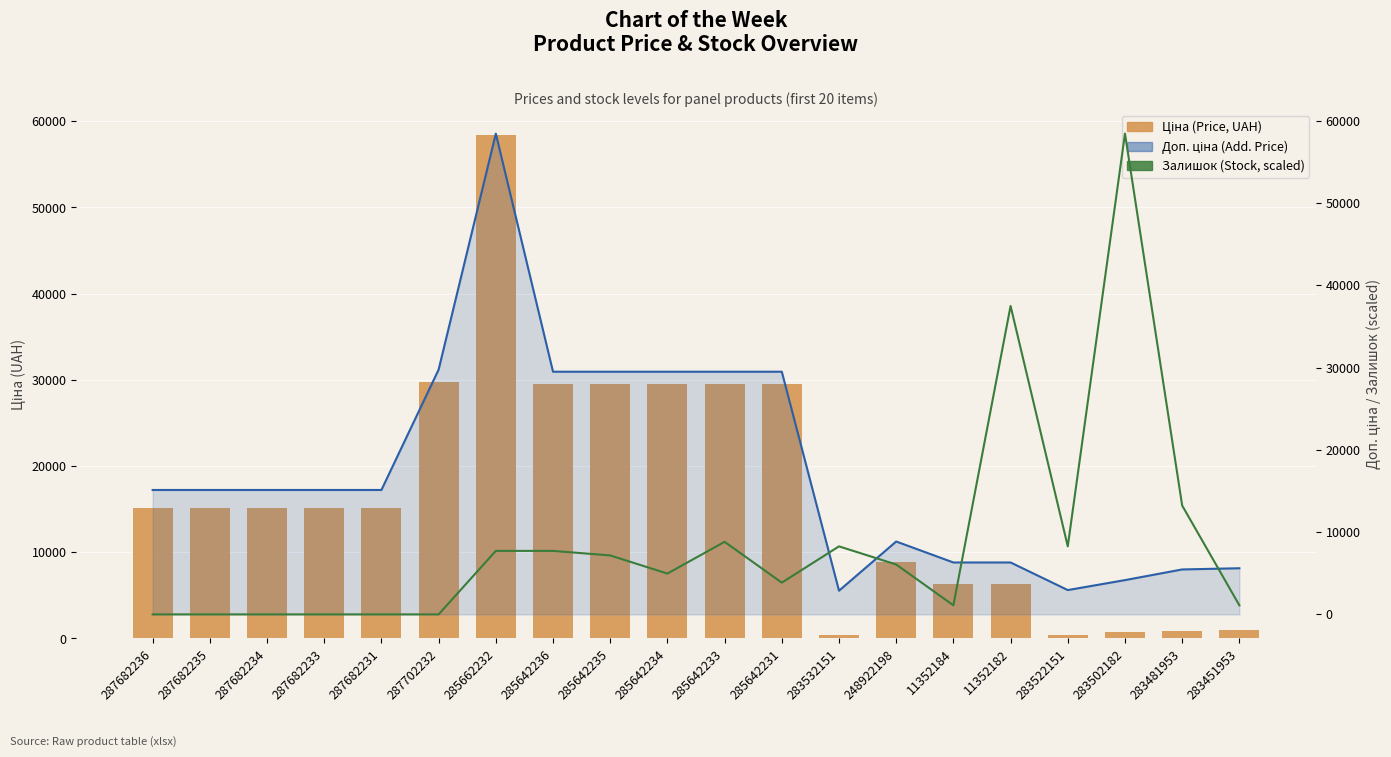

What are all the series names shown in the legend?

Ціна (Price, UAH), Доп. ціна (Add. Price), Залишок (Stock, scaled)